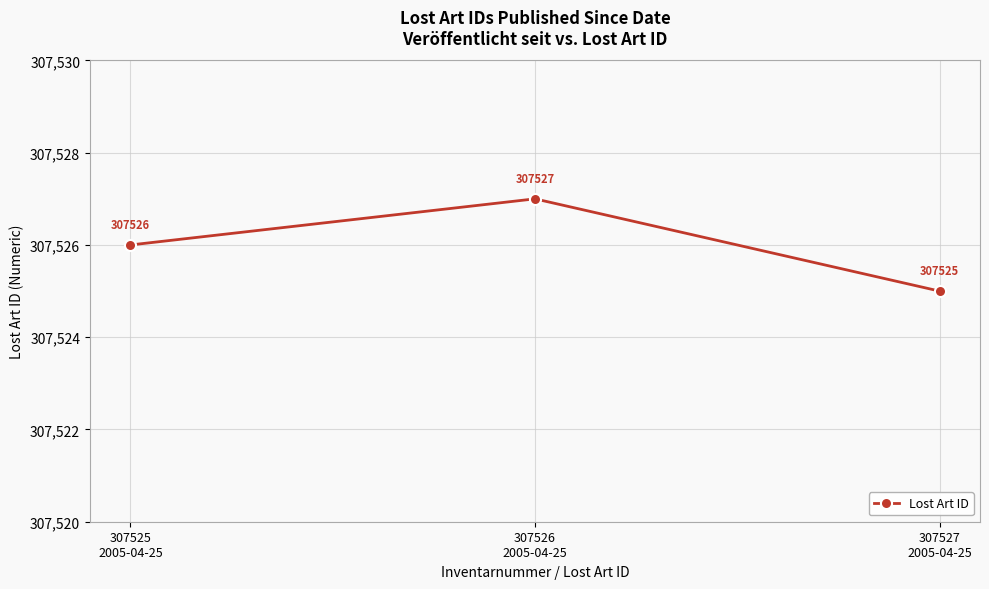

What is the label of the 3rd point from the left?

307527
2005-04-25